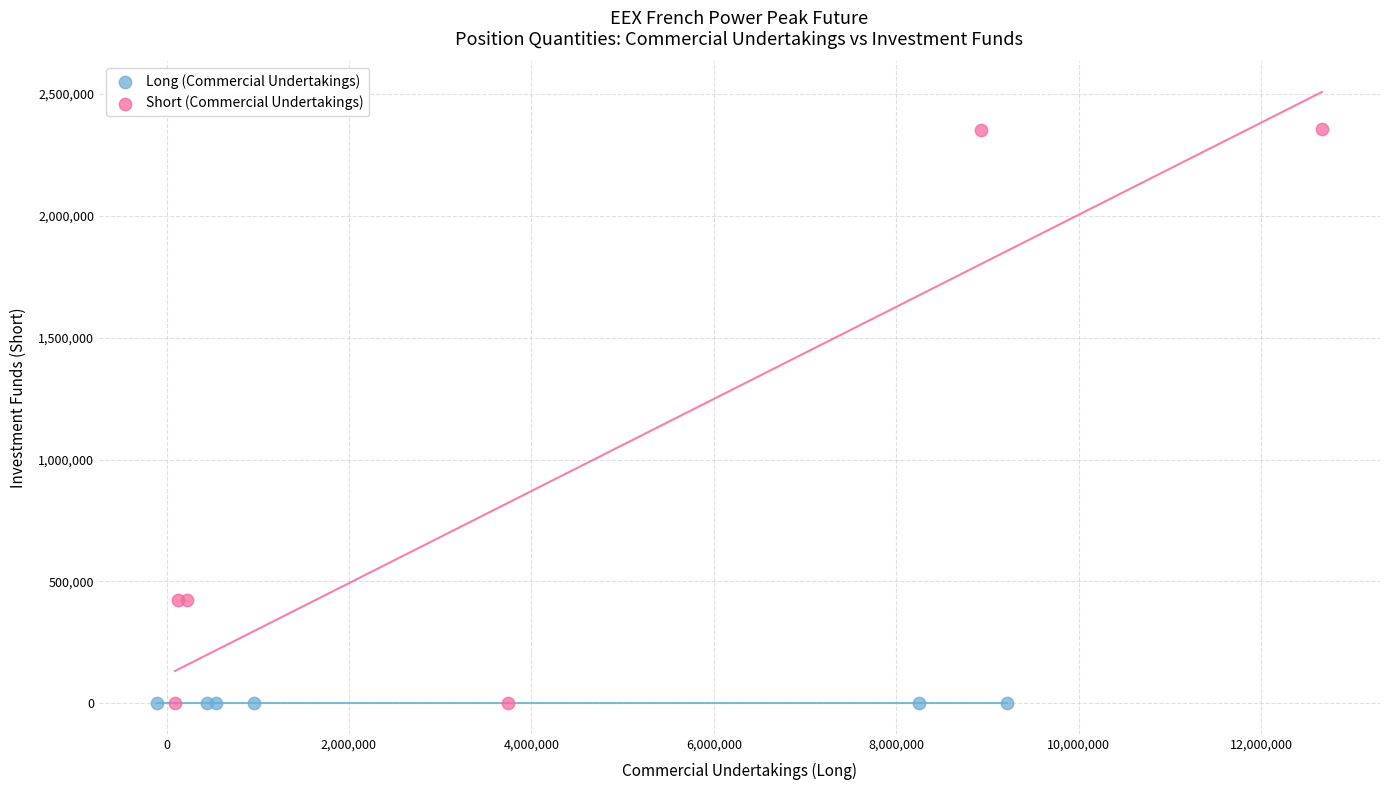

Which series reaches the maximum Y coordinate?

Short (Commercial Undertakings)